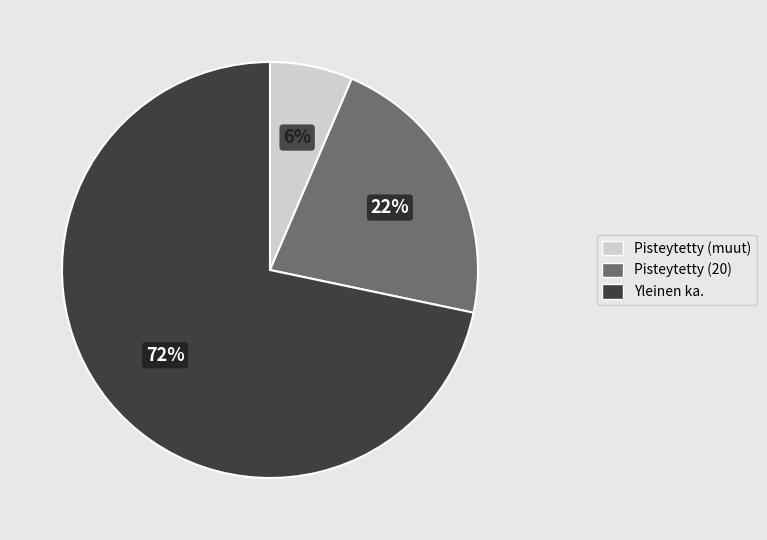

Is there a majority slice in this chart?

Yes